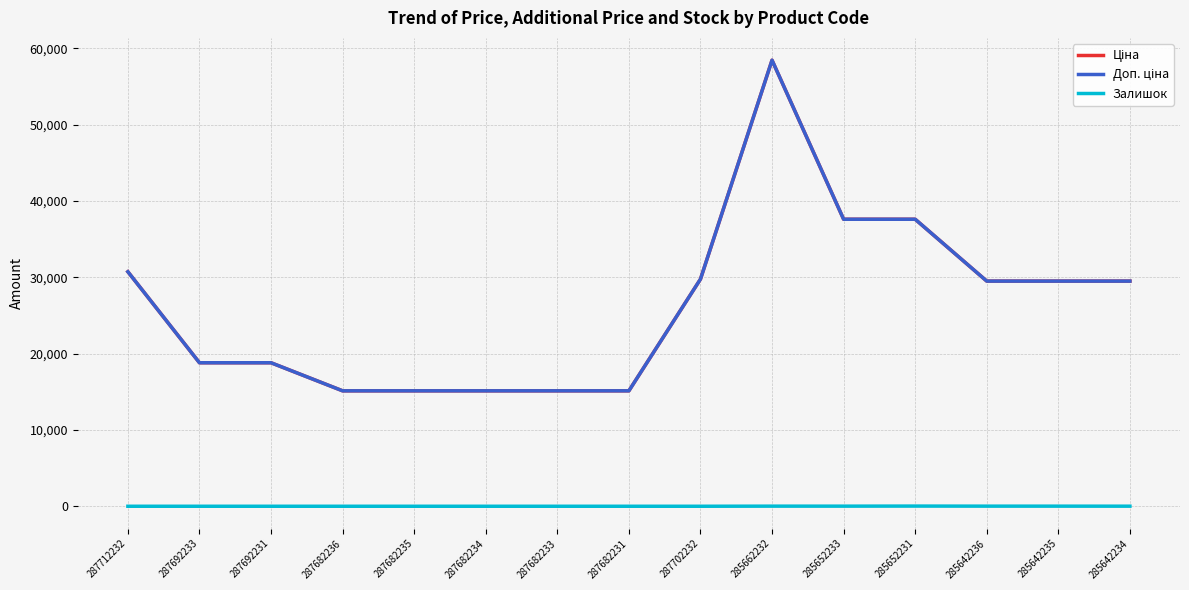

Does the chart display data point markers on the line(s)?

No